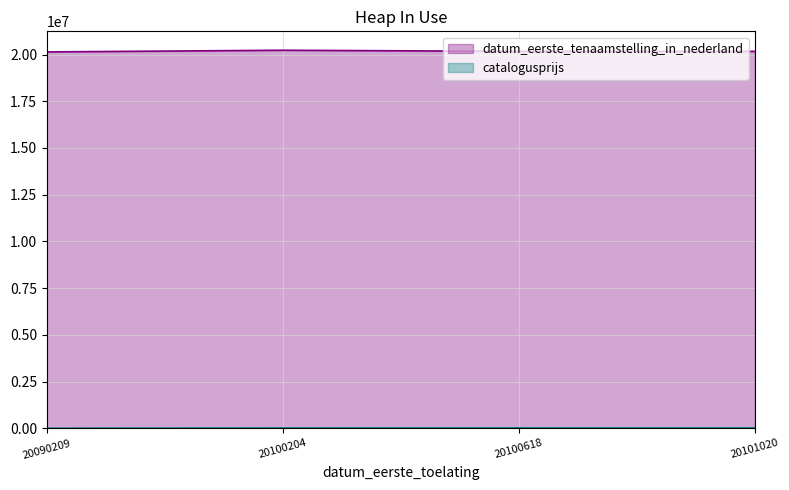

In datum_eerste_tenaamstelling_in_nederland, how many points are higher than both neighbors (excluding endpoints)?

1